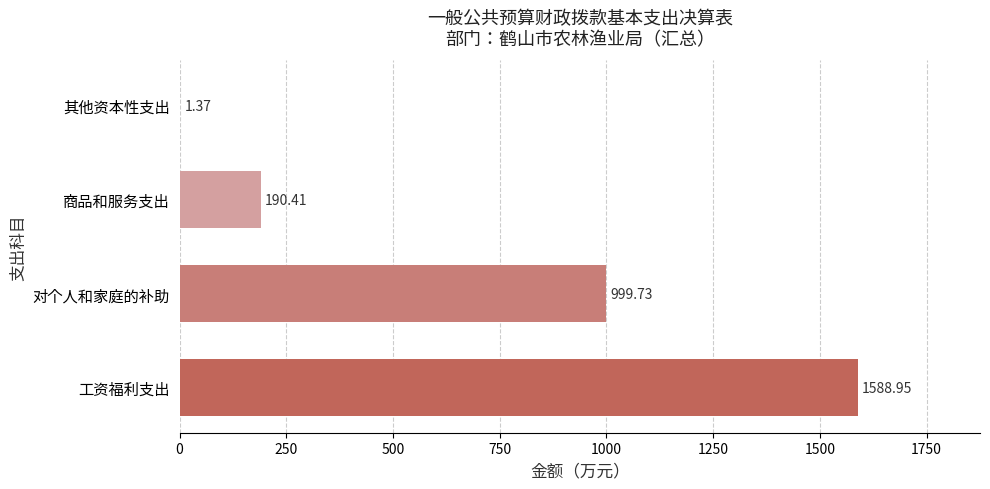

What is the sum of all values?

2780.5